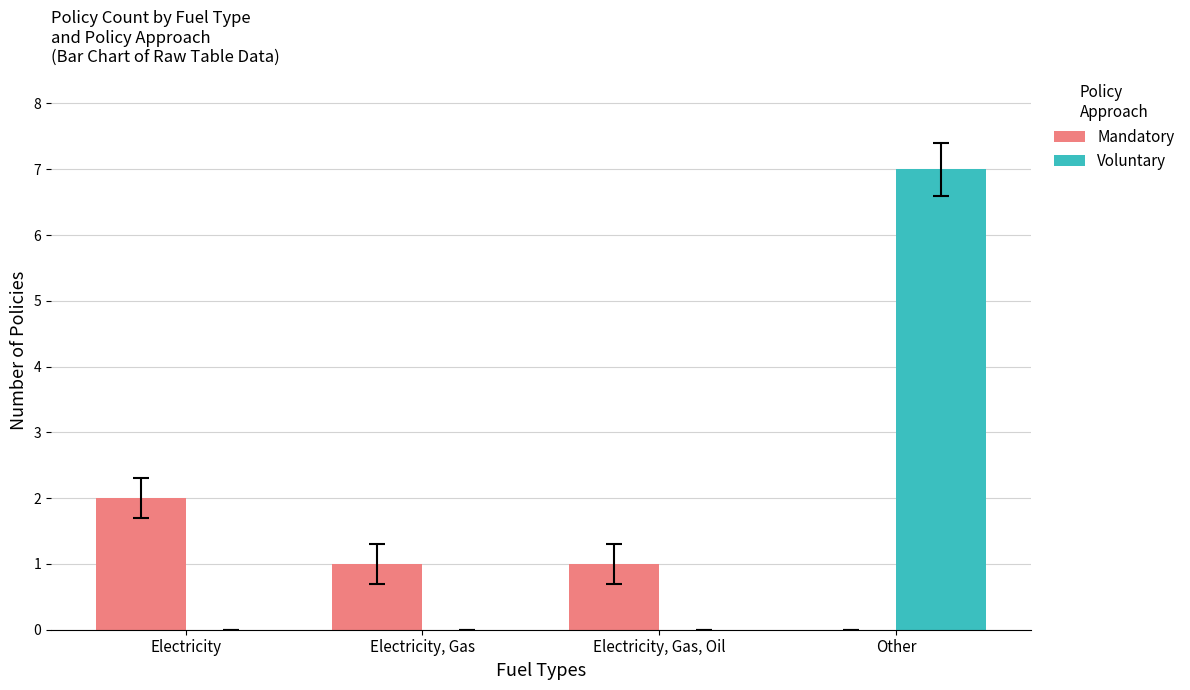

Between Electricity and Electricity, Gas, Oil, which series saw the biggest shift?

Mandatory